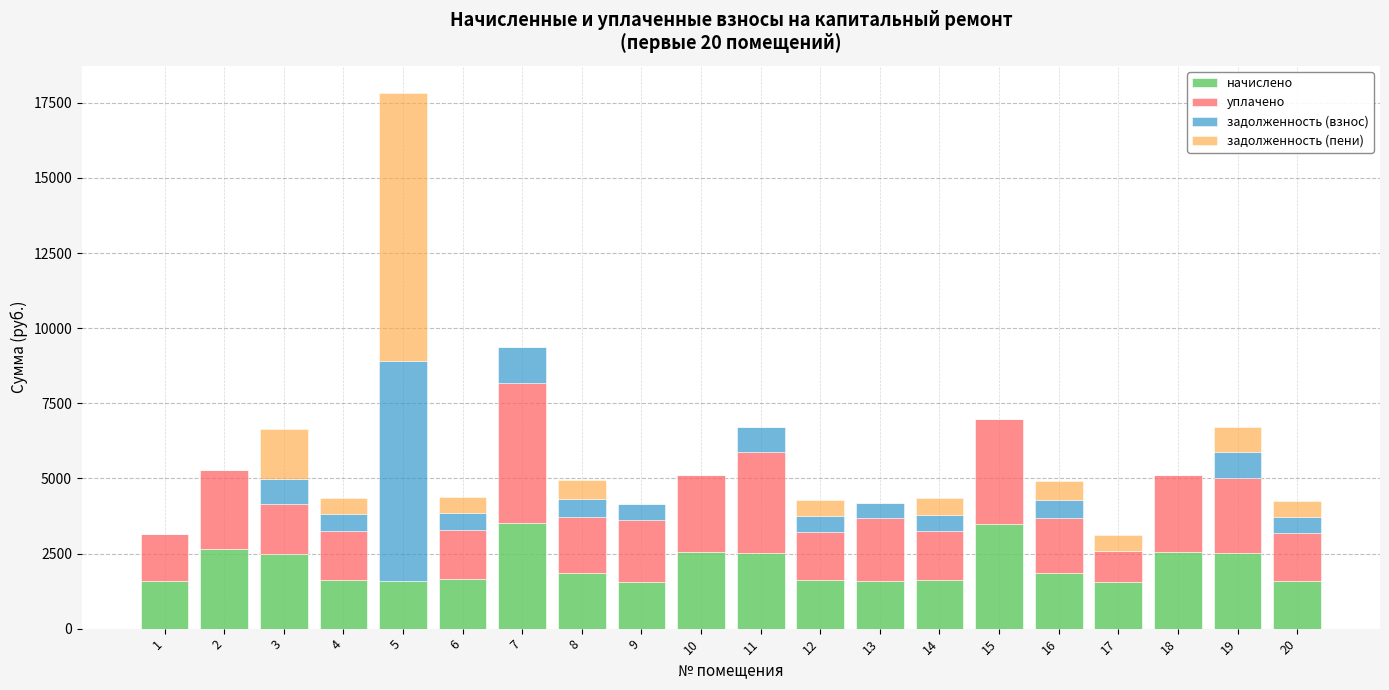

What is the total value across all series at 3?

6637.3